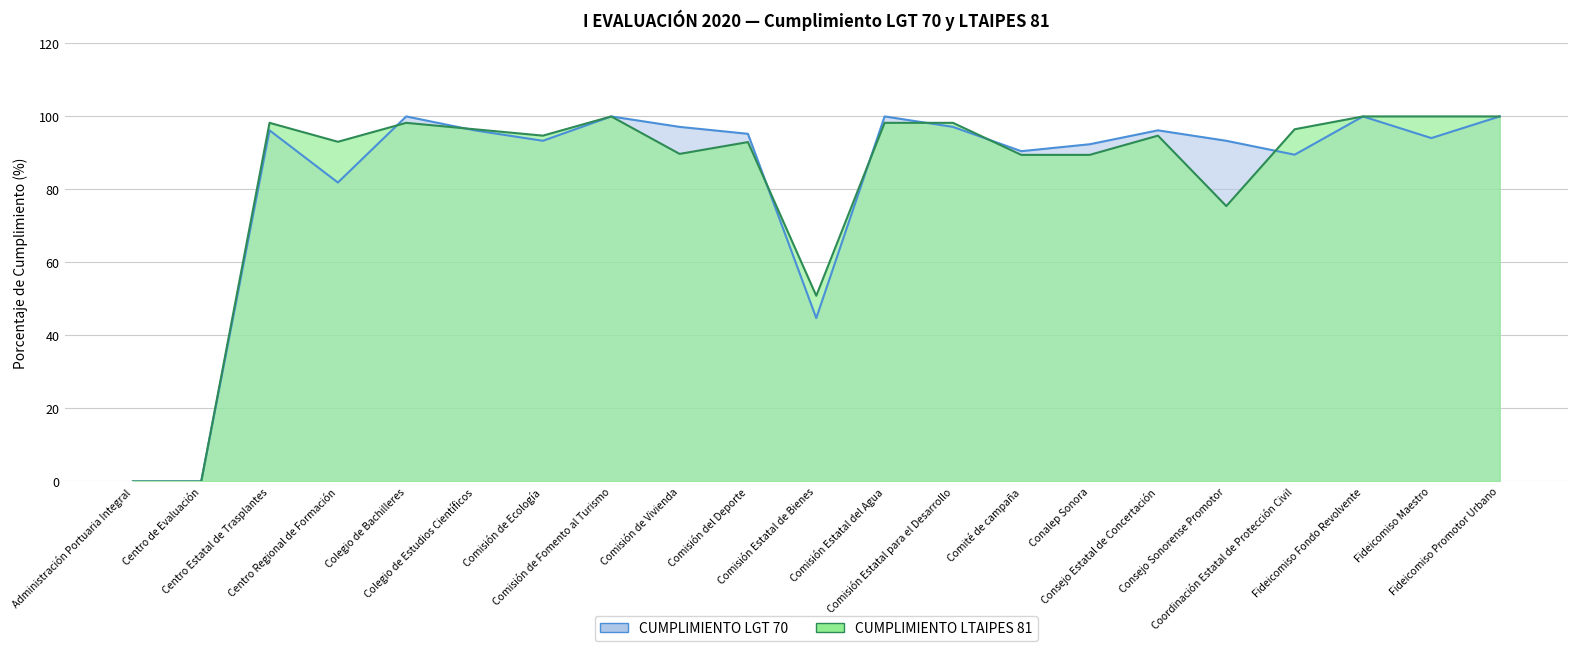

List the series in order of their peak value, lowest first.

CUMPLIMIENTO LGT 70, CUMPLIMIENTO LTAIPES 81